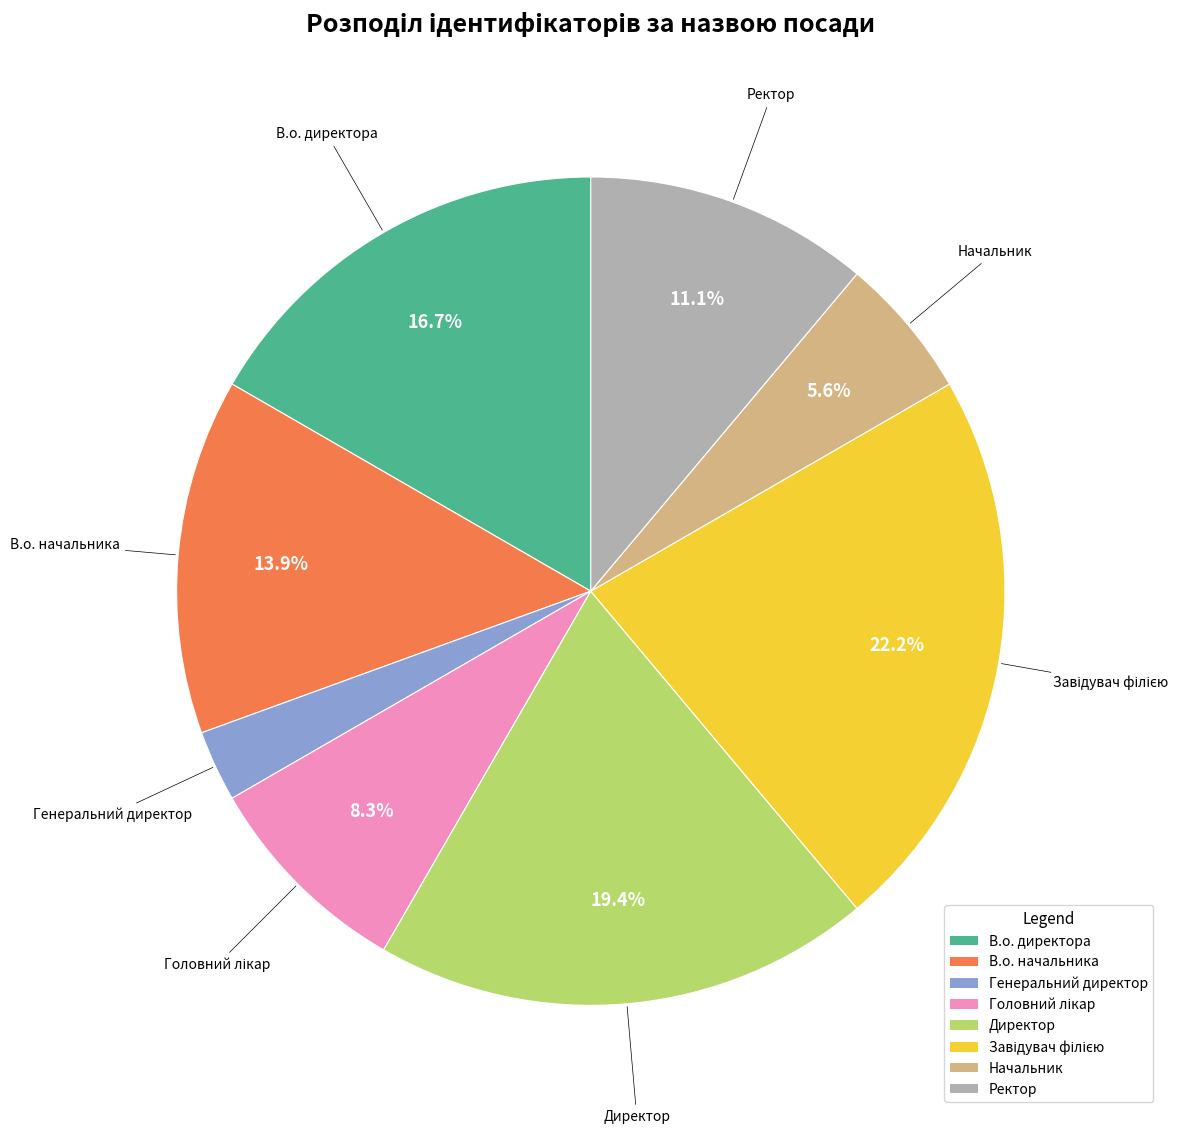

To the nearest percent, what is the average slice percentage?

12%